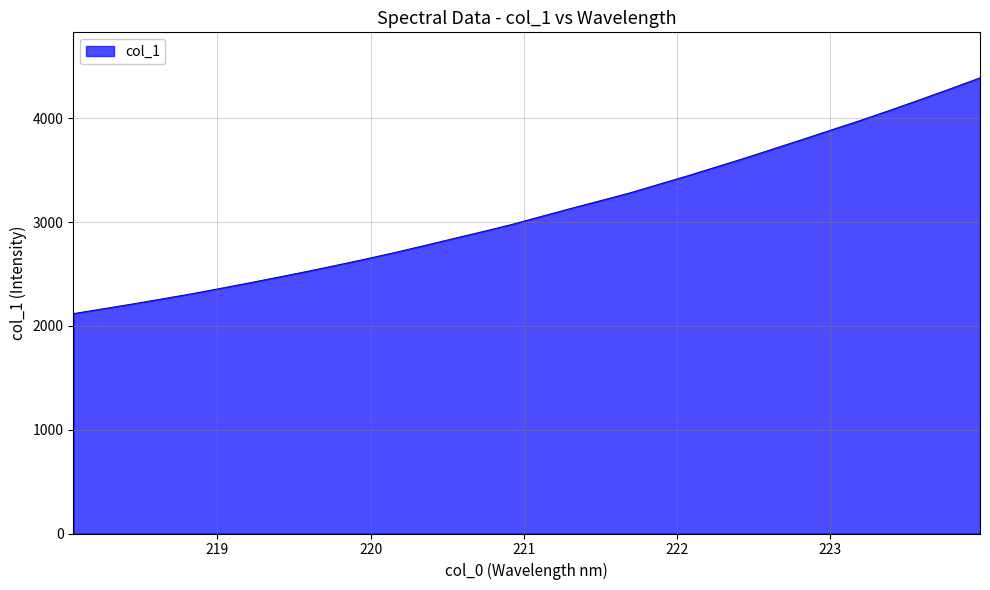

What is the smallest value displayed?

2119.0